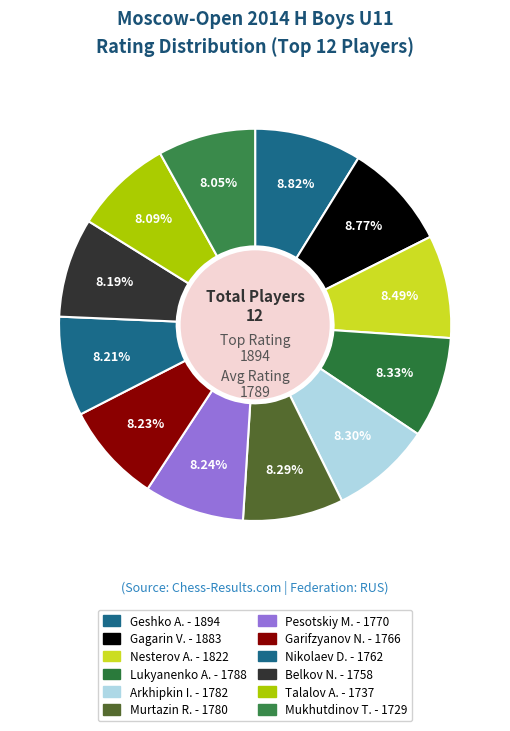

How many segments does this pie chart have?

12